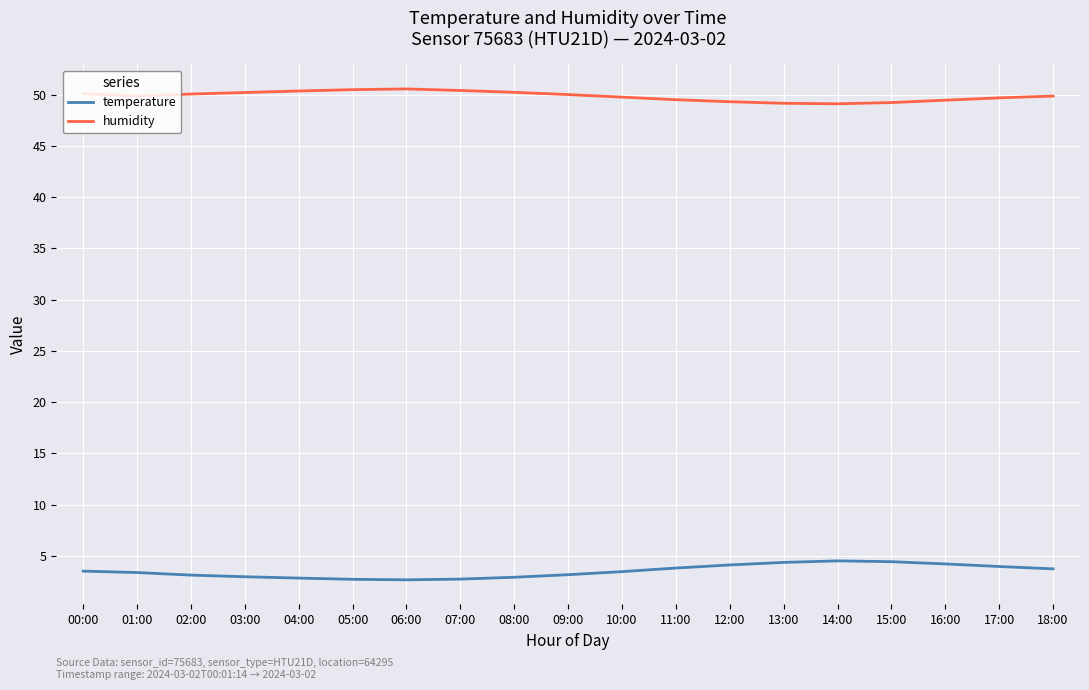

Is it true that humidity equals 50.4 at 07:00?

True